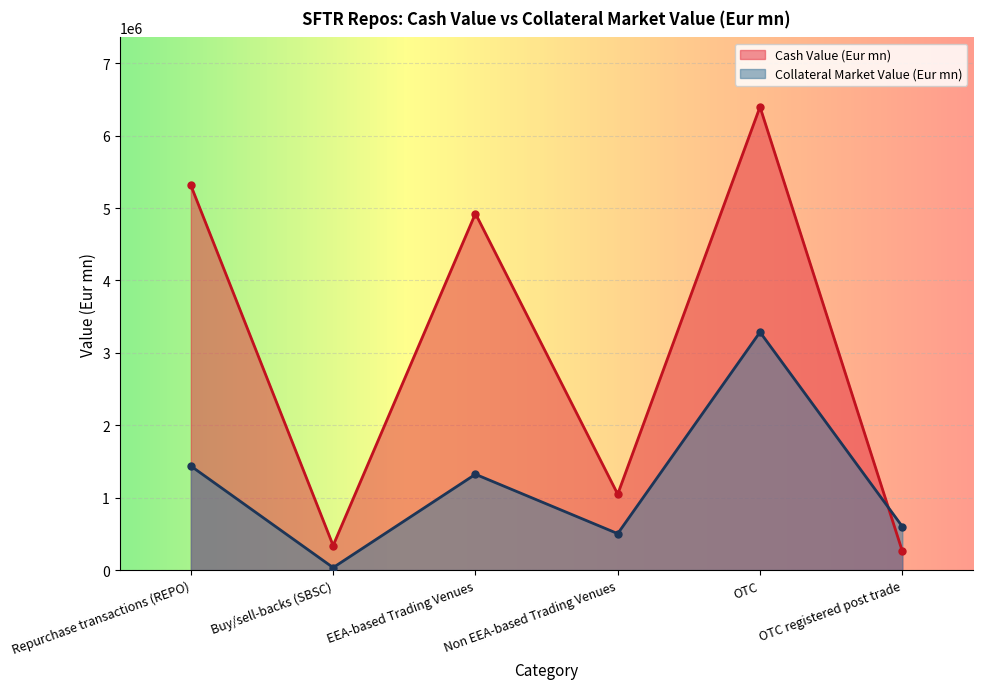

True or false: Collateral Market Value (Eur mn) has a value of 34143.2 at Buy/sell-backs (SBSC).

True